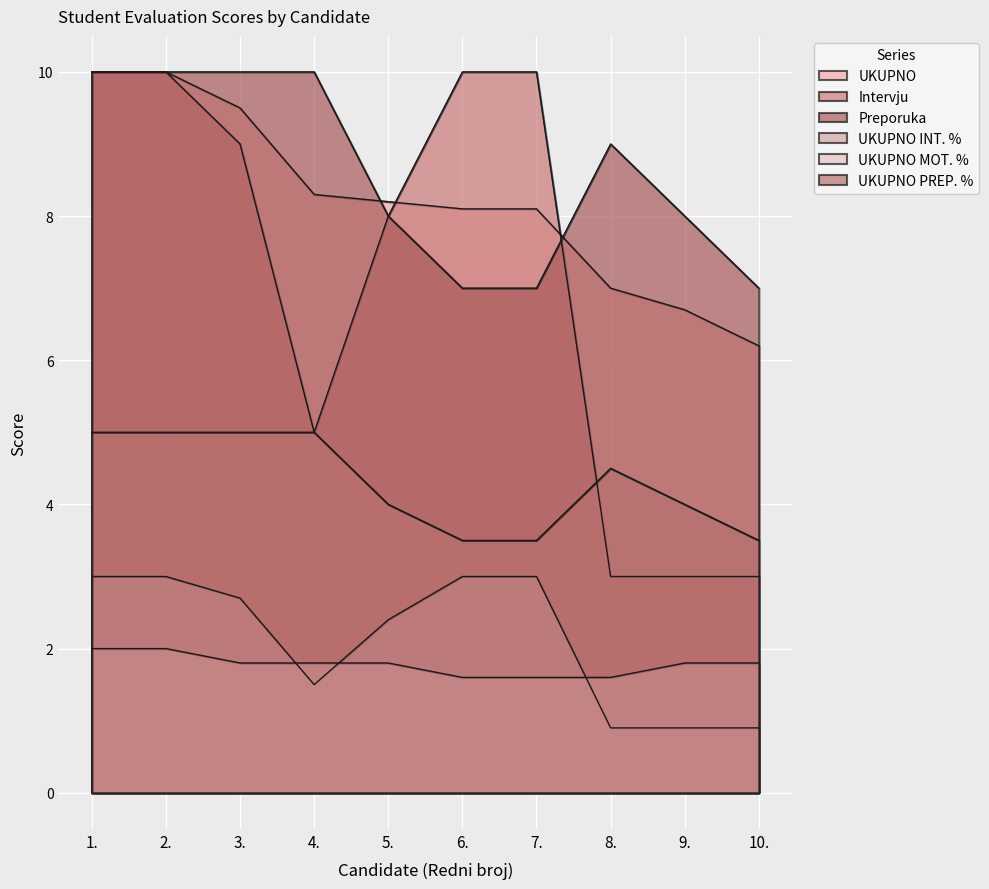

How many distinct data groups are displayed?

6